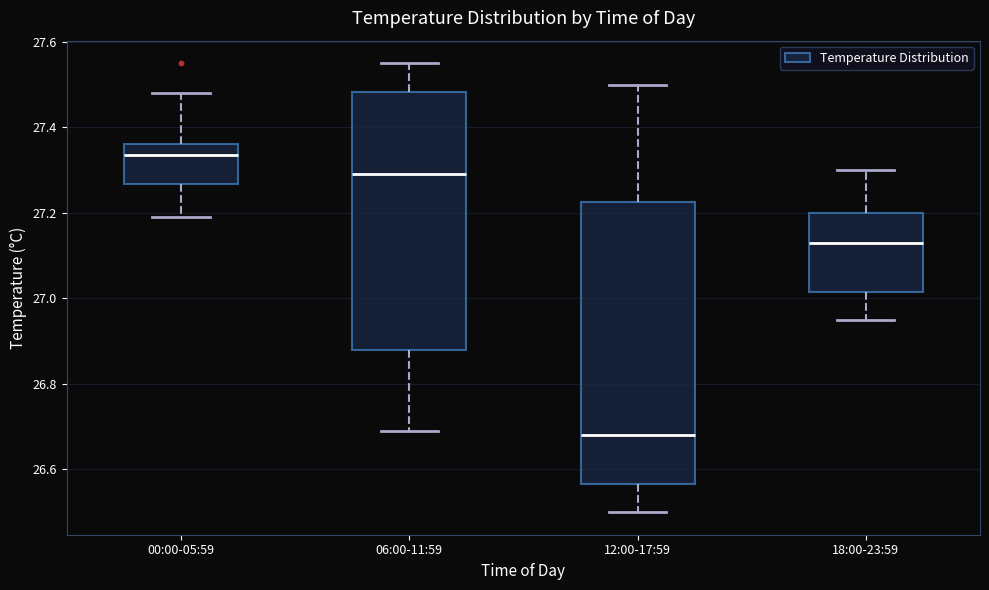

Which box is the tallest, from its lower edge to its upper edge?

12:00-17:59